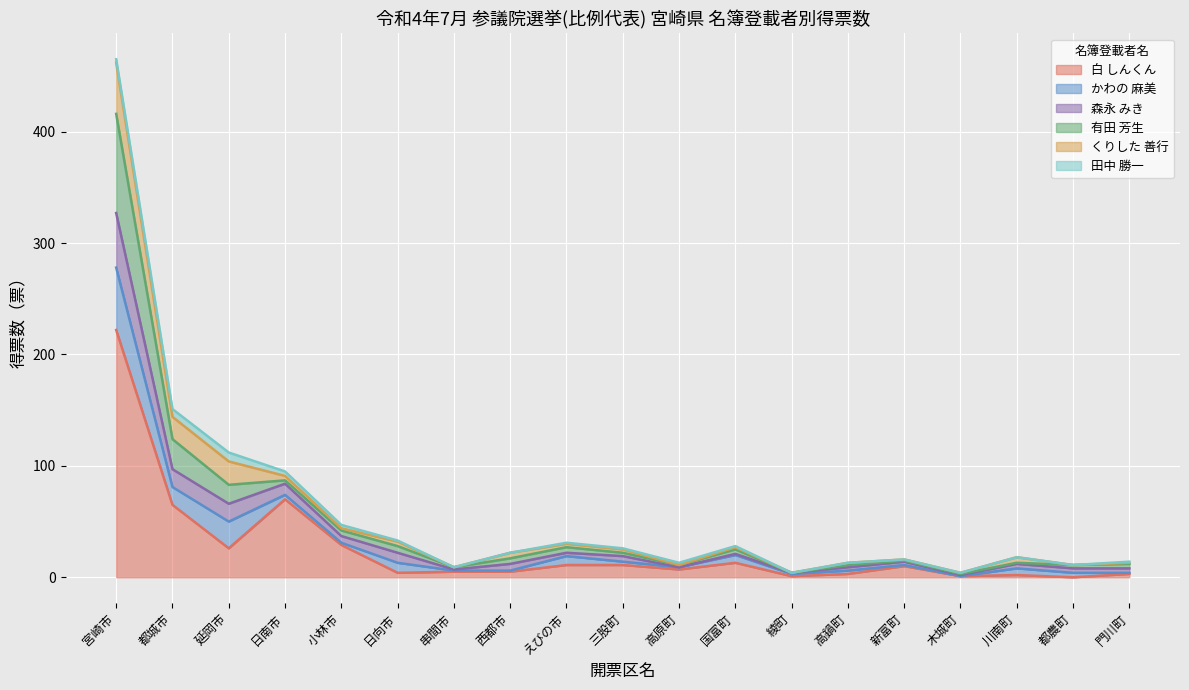

Rank the series at 都農町 from highest to lowest value.

森永 みき, 有田 芳生, 白 しんくん